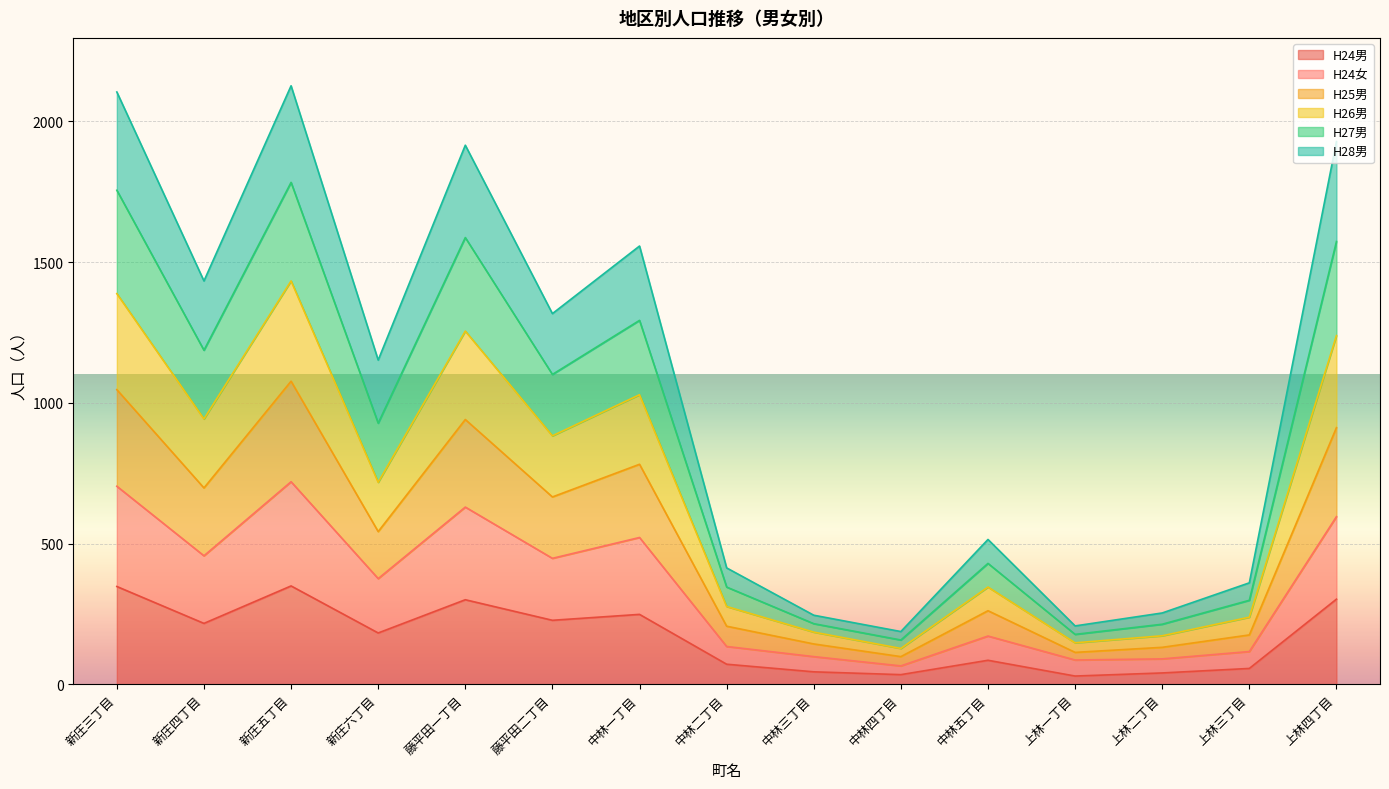

True or false: H24女 and H25男 cross at least once.

False